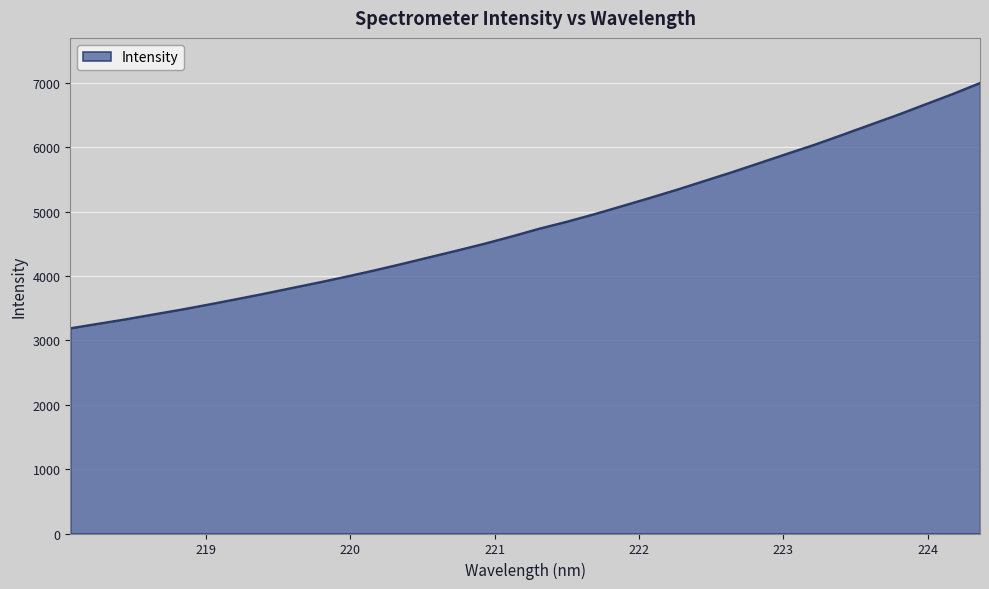

What is the greatest value displayed?

6999.1